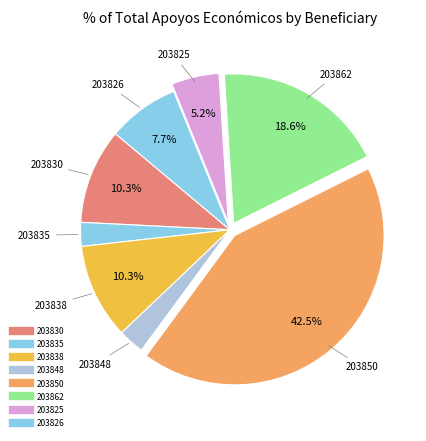

To the nearest percent, what portion does 203848 represent?

3%